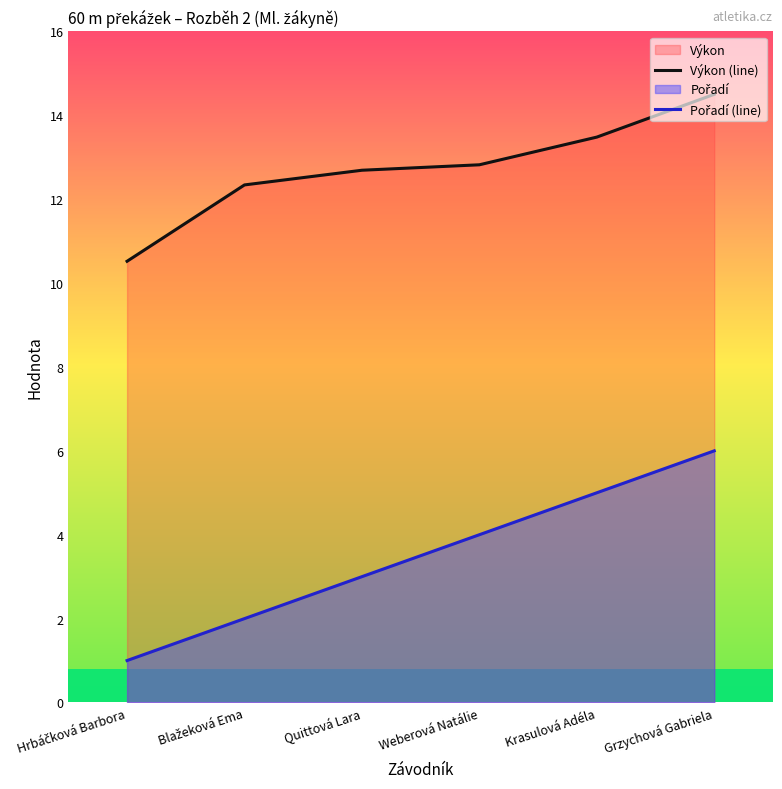

Reading left to right, extract all data points from this chart.

Výkon (line): Hrbáčková Barbora=10.5	Blažeková Ema=12.3	Quittová Lara=12.7	Weberová Natálie=12.8	Krasulová Adéla=13.5	Grzychová Gabriela=14.5
Pořadí (line): Hrbáčková Barbora=1.0	Blažeková Ema=2.0	Quittová Lara=3.0	Weberová Natálie=4.0	Krasulová Adéla=5.0	Grzychová Gabriela=6.0